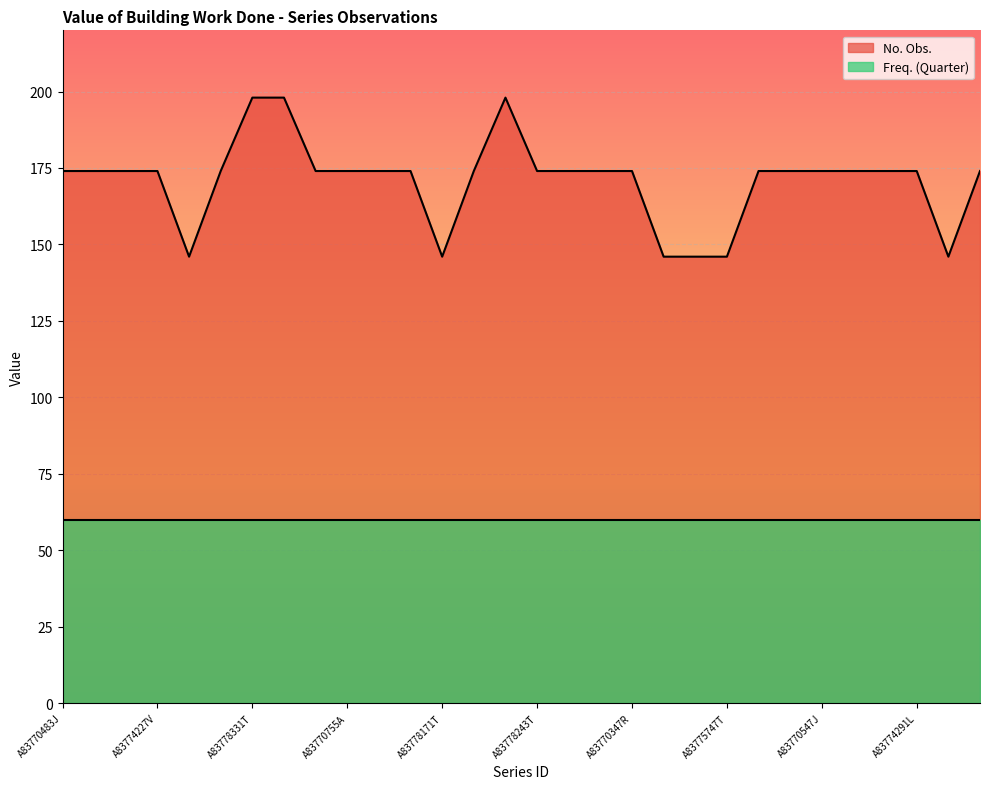

Rank the categories by value from lowest to highest.

A83778115X, A83778171T, A83774235V, A83778123X, A83775747T, A83778179K, A83770483J, A83770699V, A83770339R, A83774227V, A83775739T, A83770539J, A83770755A, A83770395J, A83774283L, A83775795K, A83778243T, A83770491J, A83770707J, A83770347R, A83778339K, A83778195K, A83770547J, A83770763A, A83770403W, A83774291L, A83775803X, A83778331T, A83778187K, A83778387C